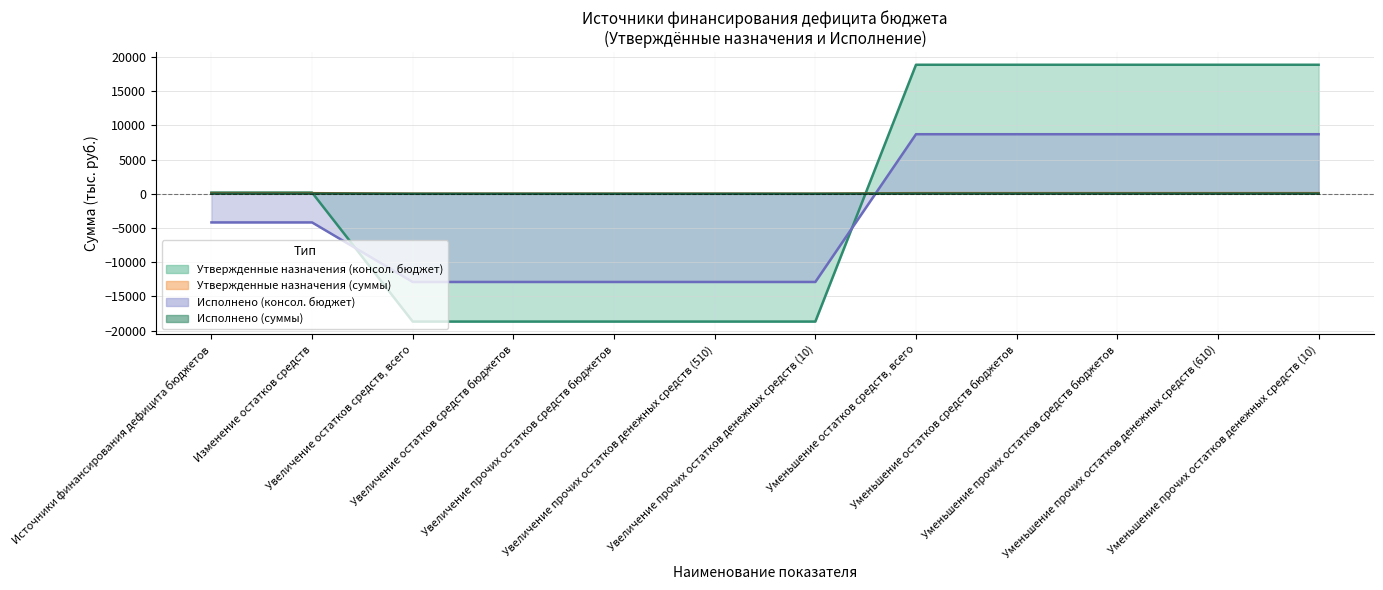

What is the difference between the maximum and minimum values in the Исполнено (суммы) series?

26.9